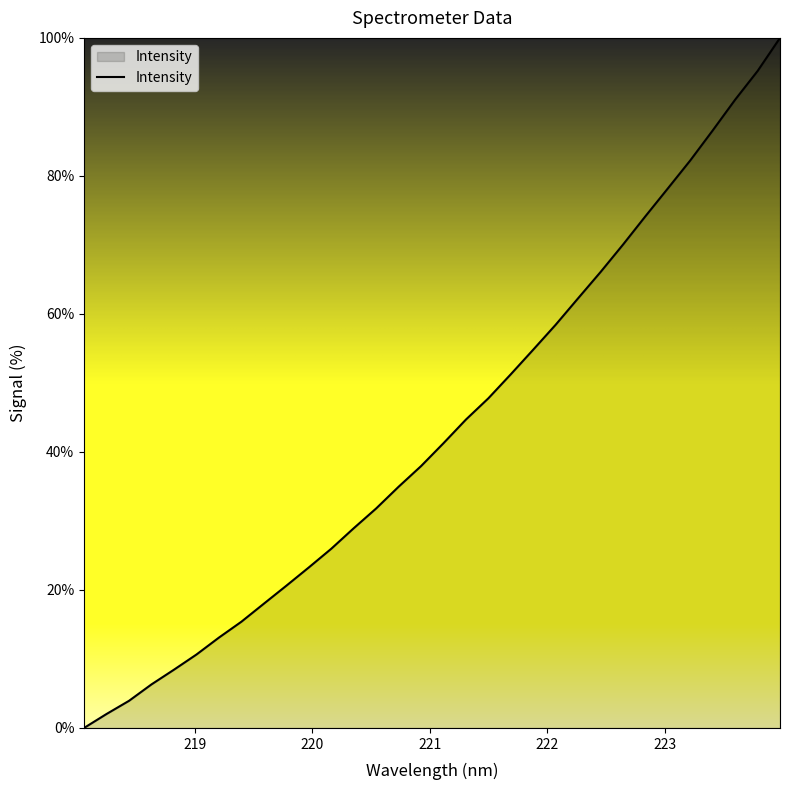

What is the difference between the maximum and minimum values?

100.0